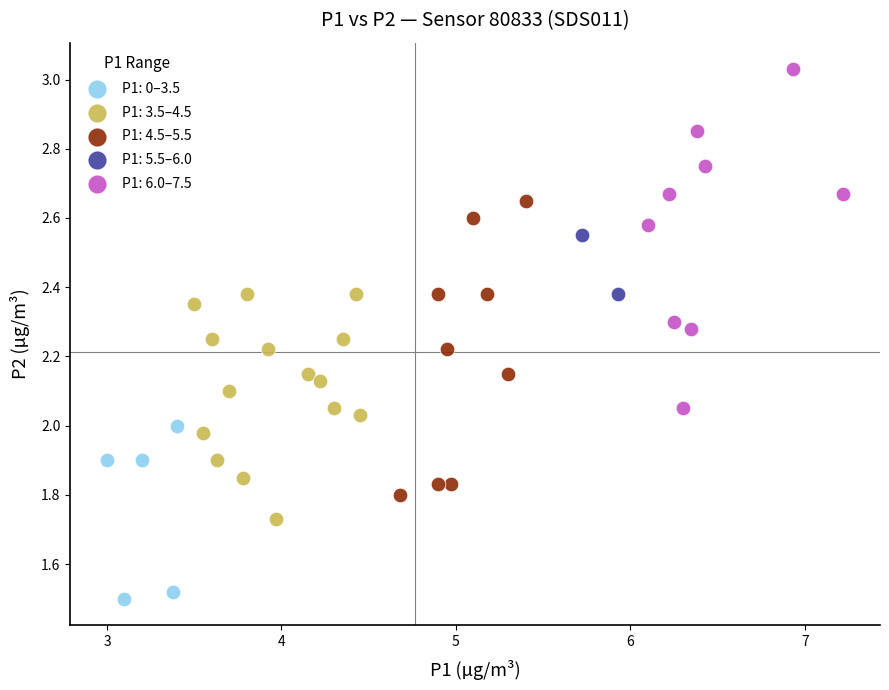

What are all the series names shown in the legend?

P1: 0–3.5, P1: 3.5–4.5, P1: 4.5–5.5, P1: 5.5–6.0, P1: 6.0–7.5